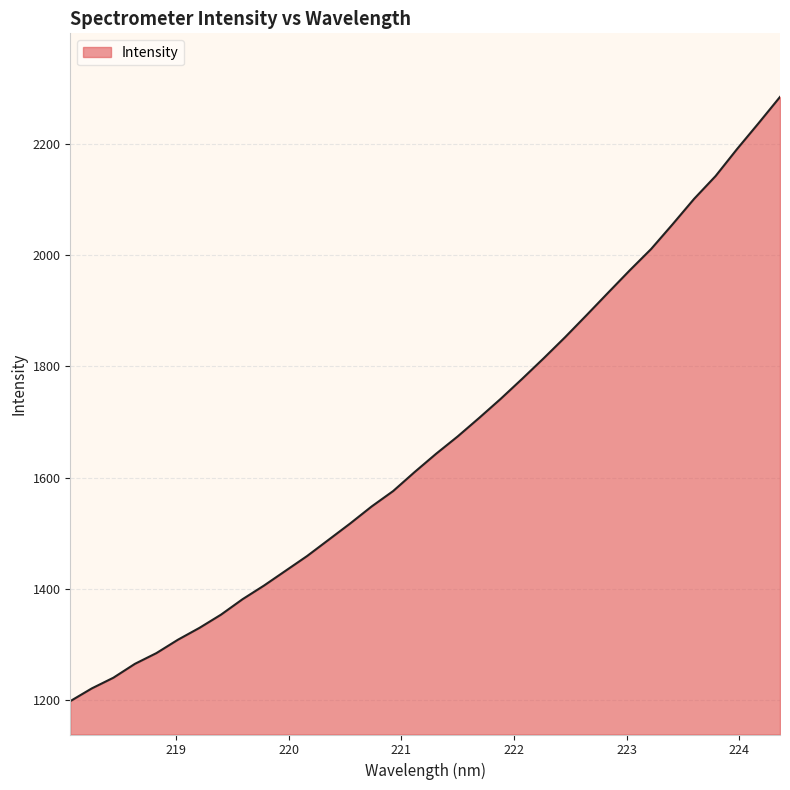

What is the greatest value displayed?

2283.7